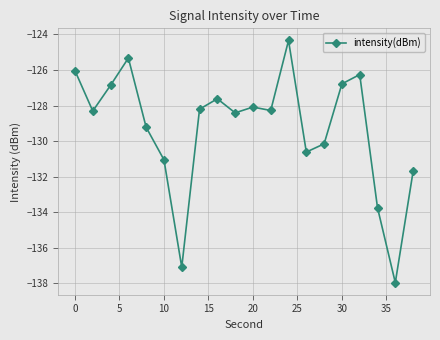

What is the maximum value shown in the chart?

-124.3